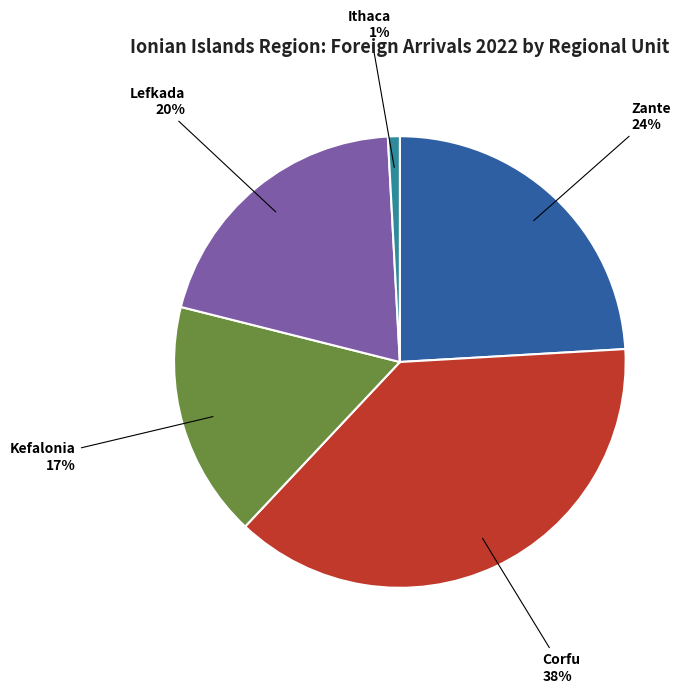

To the nearest percent, what percentage of the pie is Lefkada?

20%